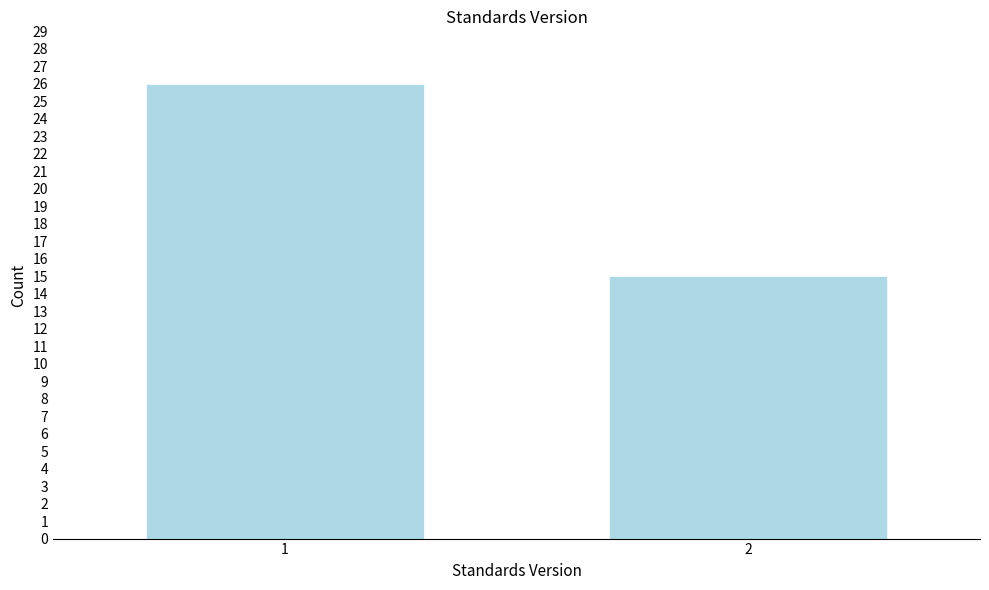

Reading right to left, extract all data points from this chart.

2=15	1=26